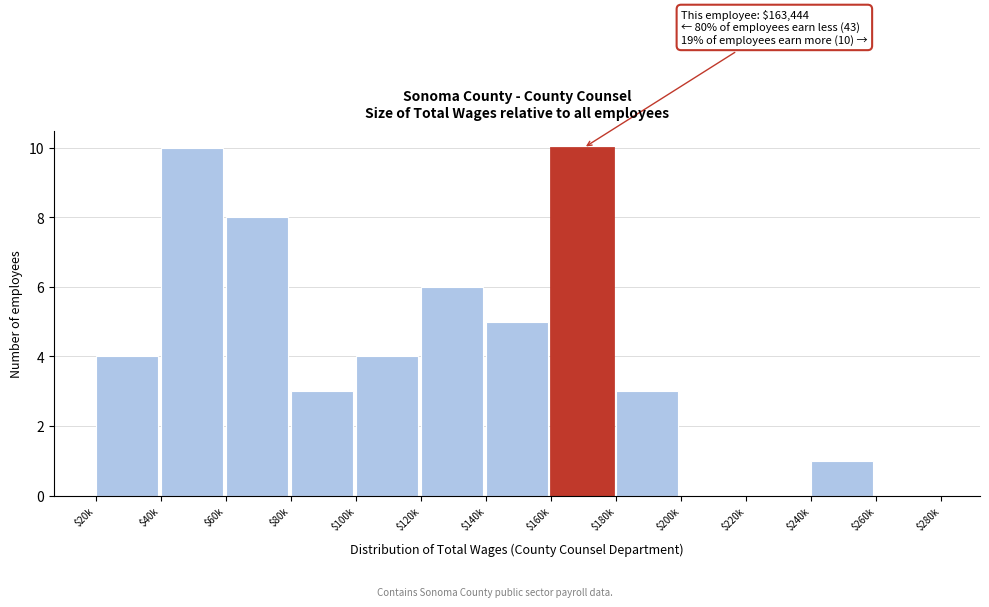

True or false: the data shows 2 at $80k.

False